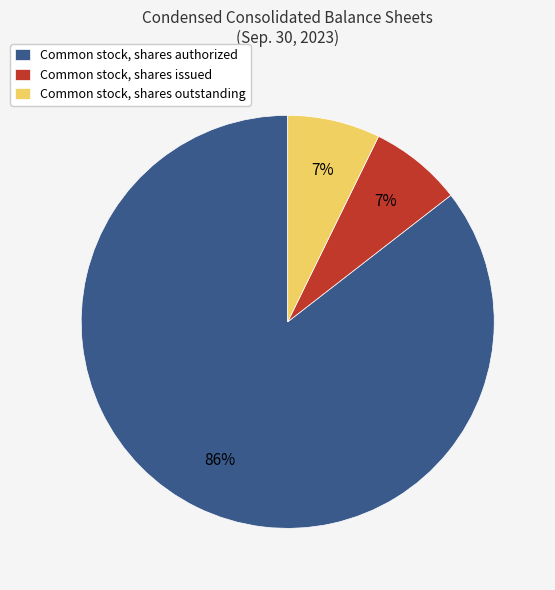

To the nearest percent, what is the average slice percentage?

33%